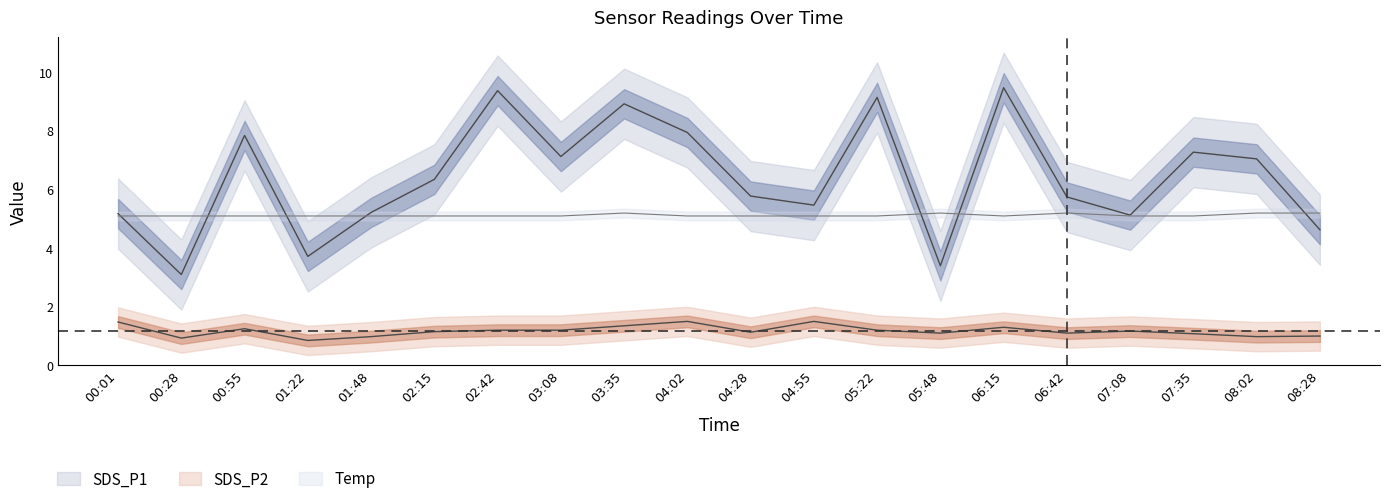

List the labels in order of SDS_P2 value, largest first.

04:02, 04:55, 00:01, 03:35, 06:15, 00:55, 02:42, 03:08, 05:22, 07:08, 02:15, 04:28, 05:48, 06:42, 07:35, 08:28, 01:48, 08:02, 00:28, 01:22